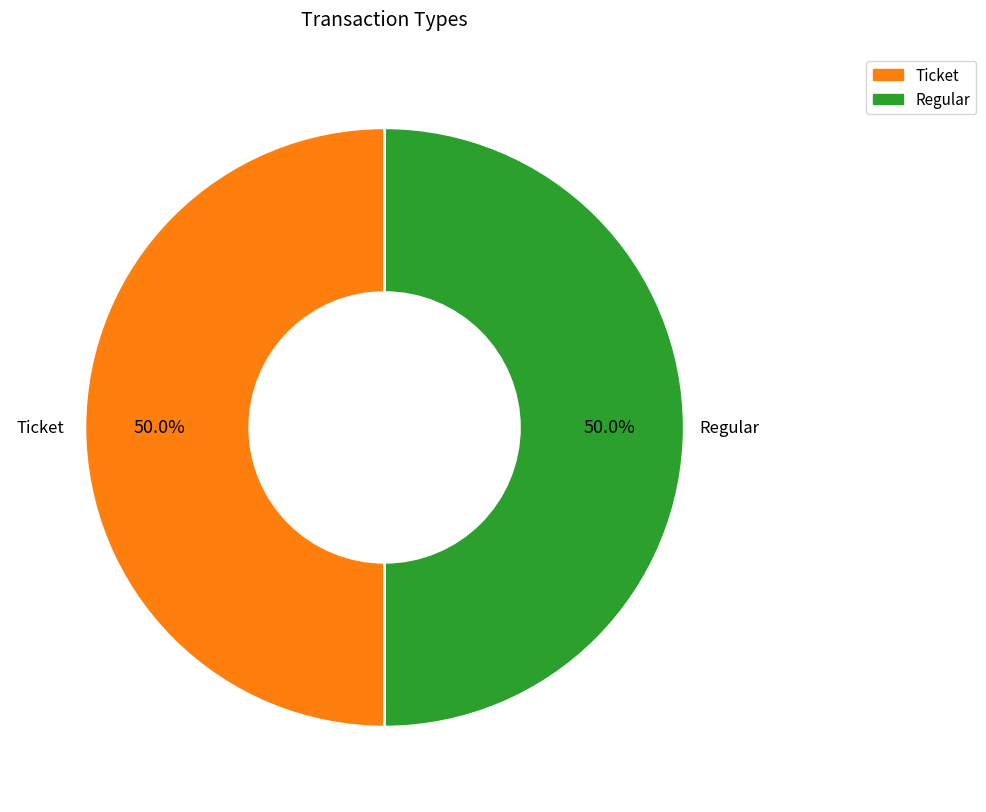

How many slices are in this pie chart?

2